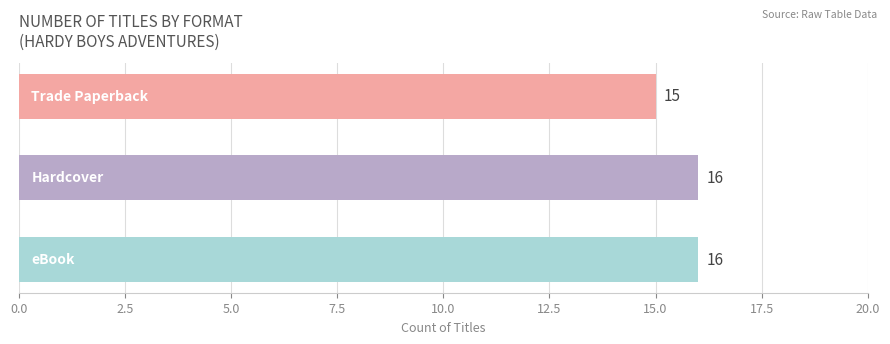

Does the chart contain stacked bars?

No